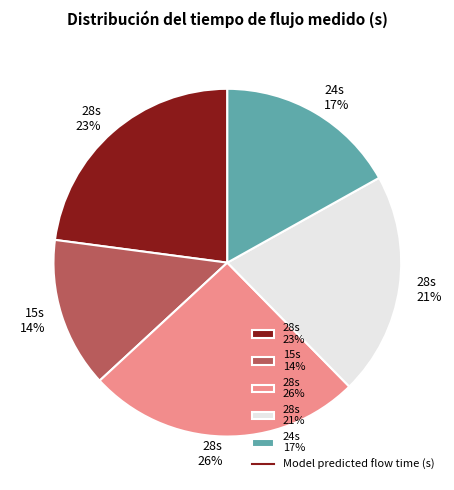

Which category has the biggest portion of the pie?

28s 26%